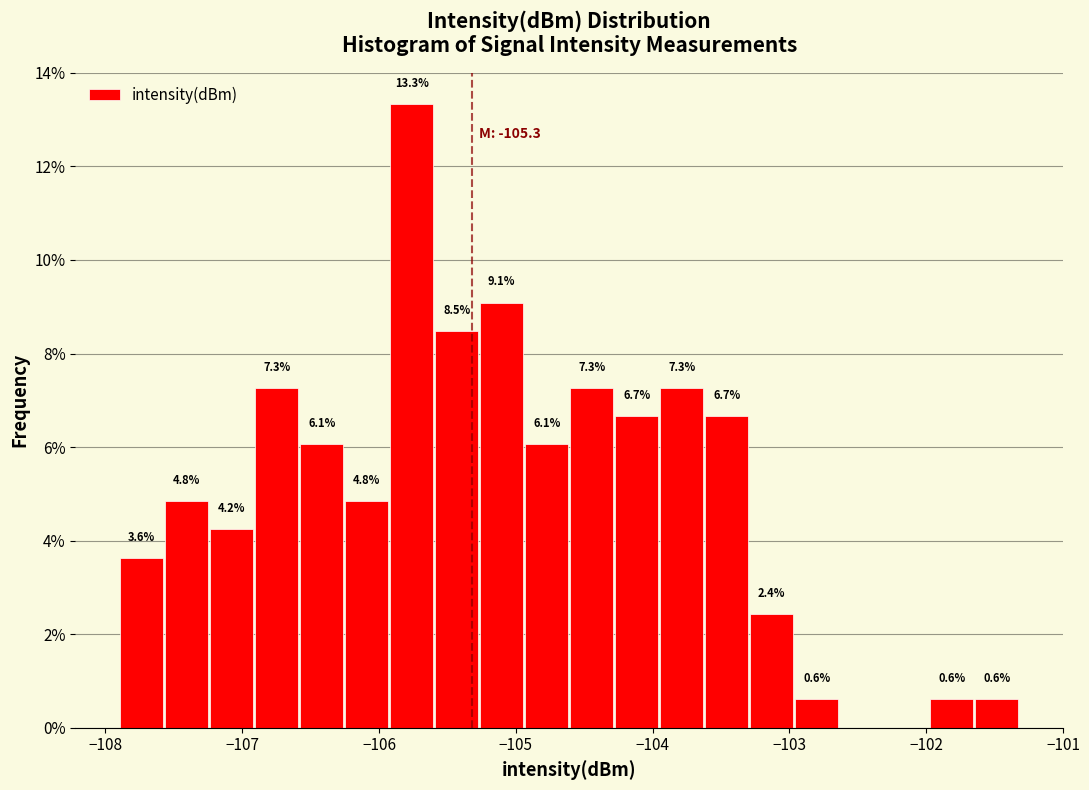

Around what value on the x-axis is the tallest bar? Give the approximate position of its centre, as read against the axis.

-105.8